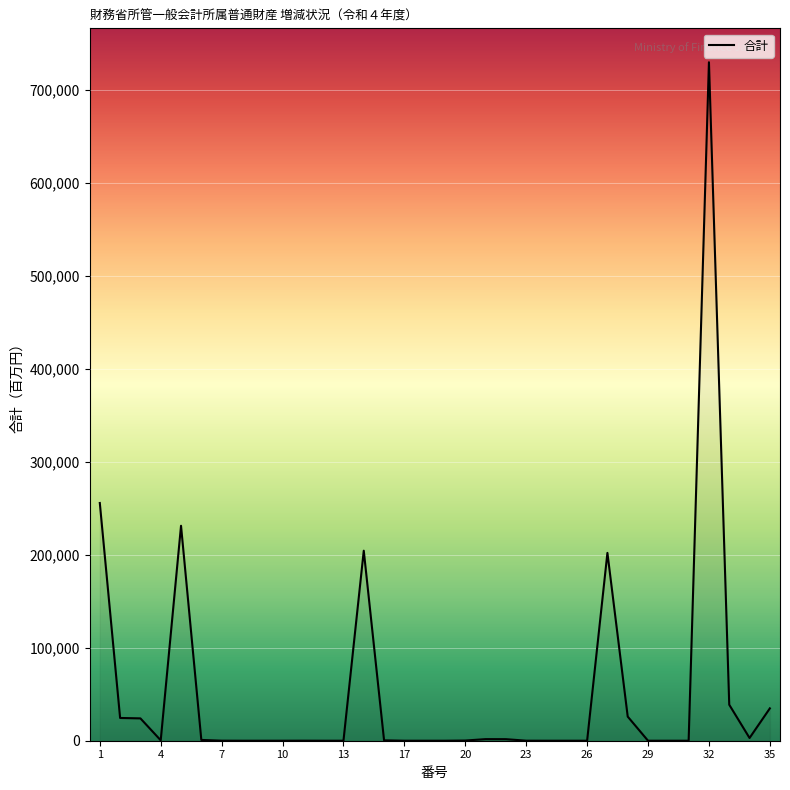

What is the maximum value shown in the chart?

729500